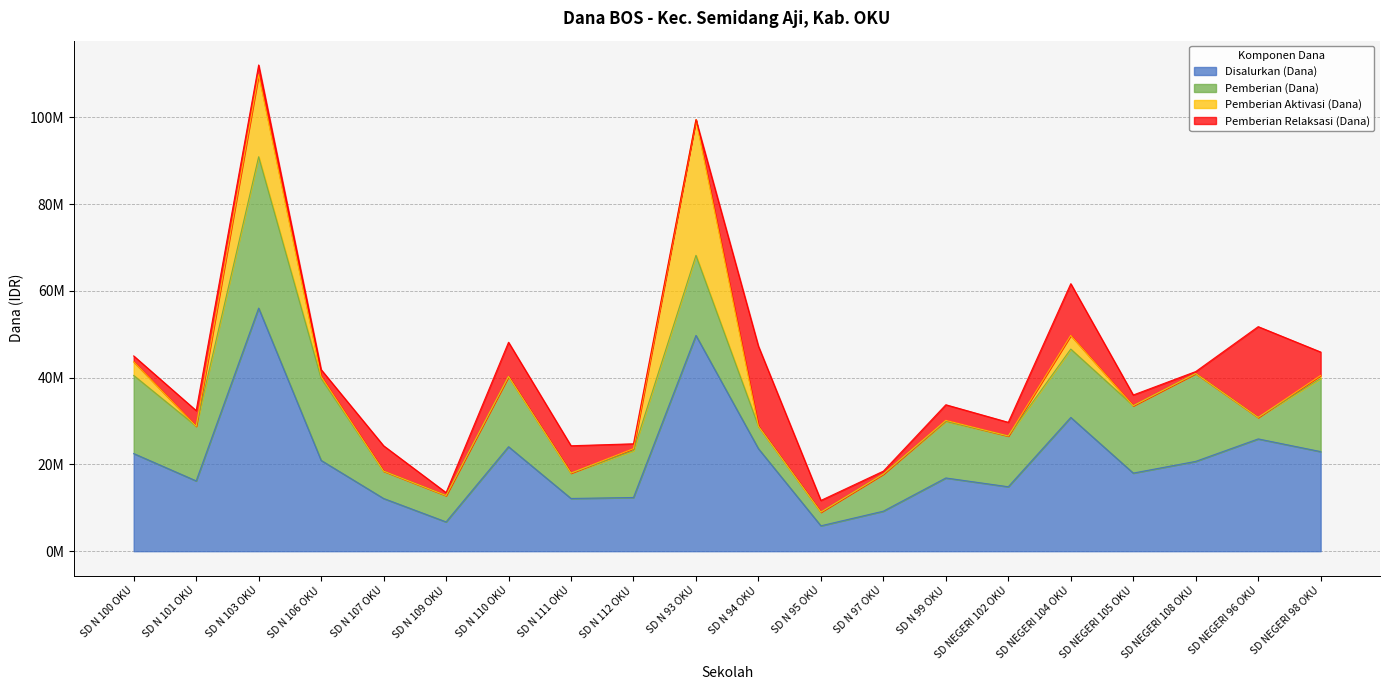

True or false: Pemberian (Dana) has a value of 15525000 at SD NEGERI 105 OKU.

True